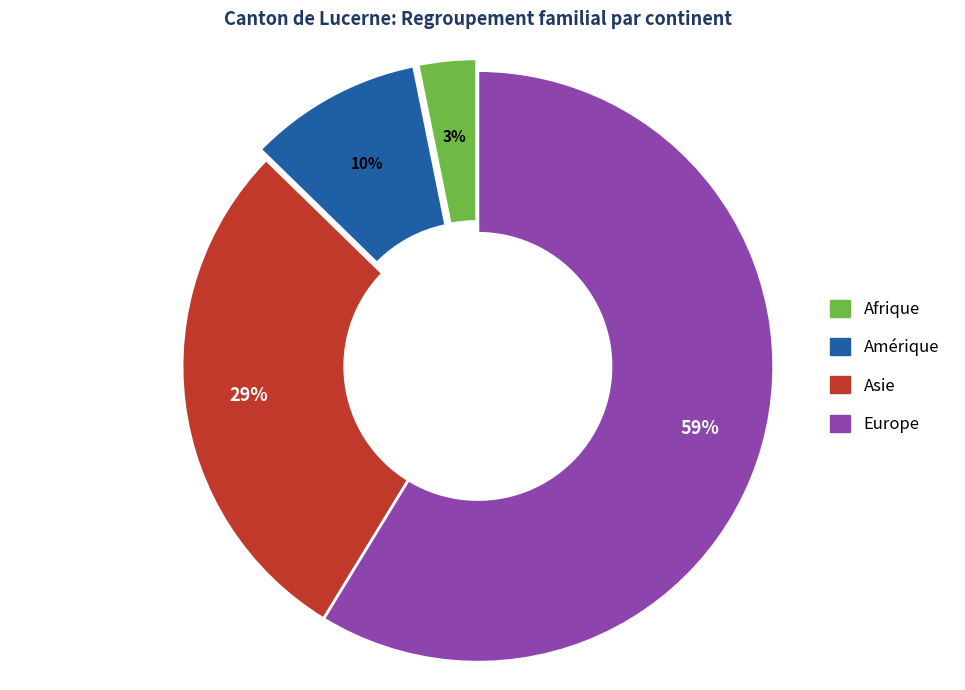

Does Europe represent more than half of the total?

Yes